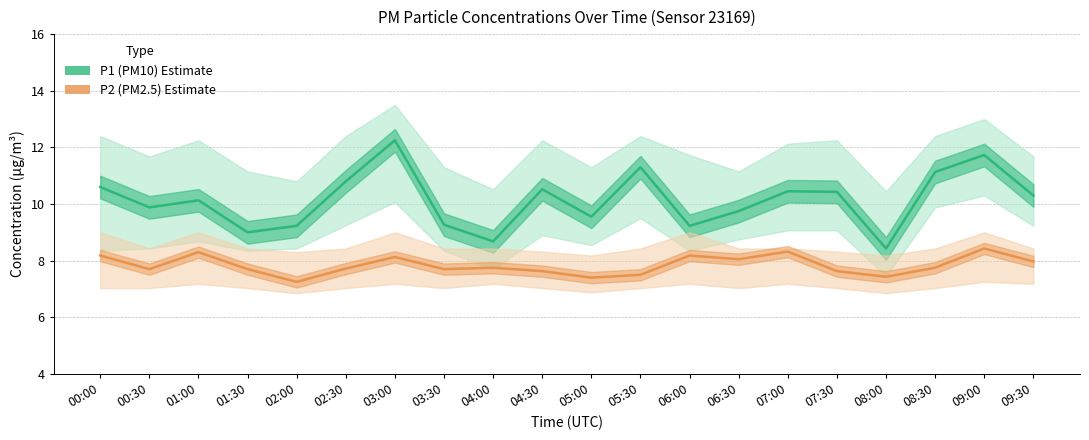

The value of P2 (PM2.5) Estimate at 03:00 is 8.1. True or false?

True